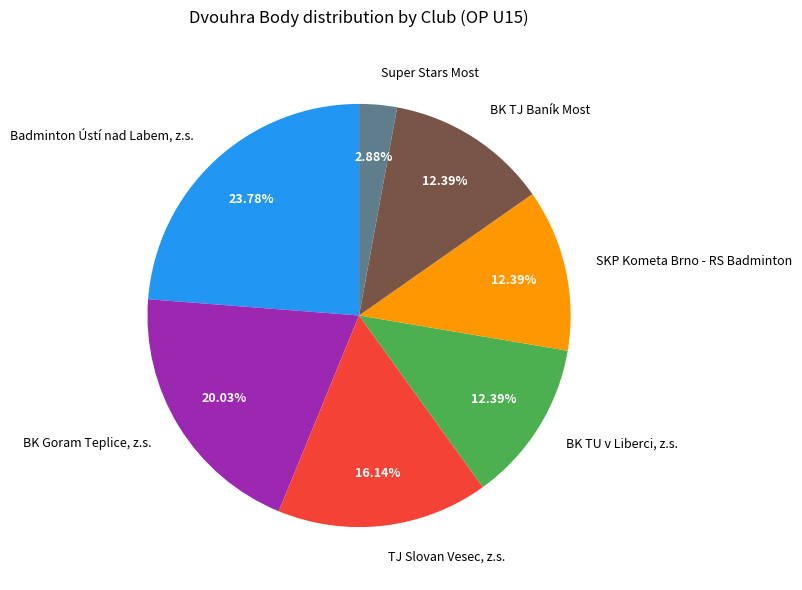

Combined, do TJ Slovan Vesec, z.s. and BK TU v Liberci, z.s. account for over 50%?

No